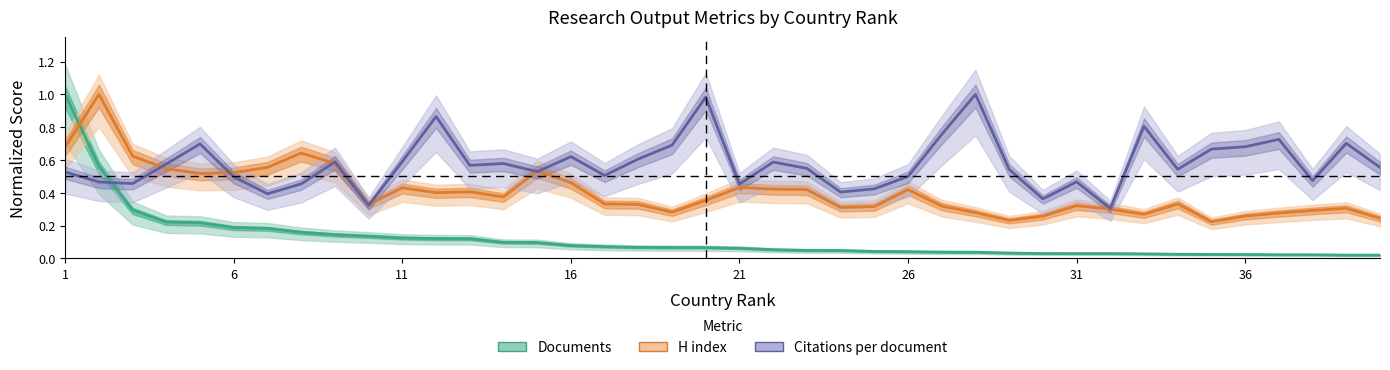

Which series has the widest spread of values?

Documents